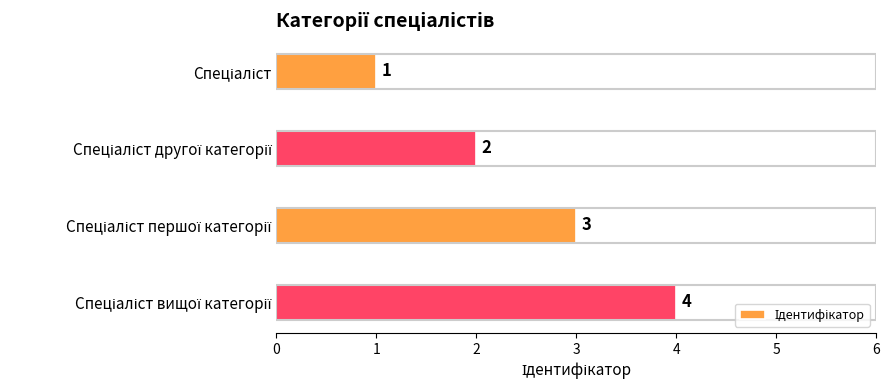

What is the value of the 3rd bar from the top?

3